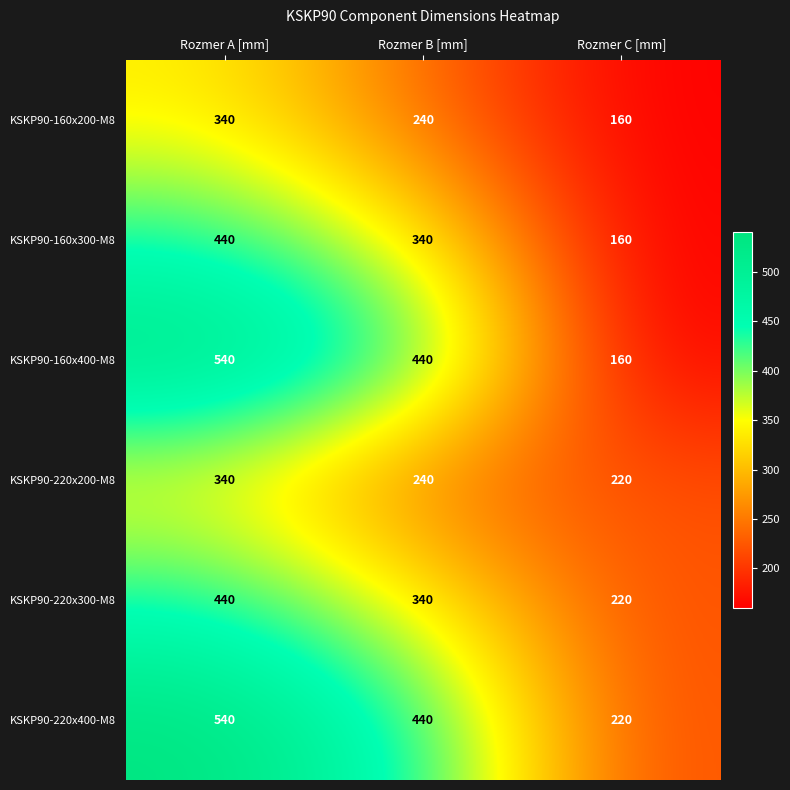

At how many categories does at least one series exceed 456?

1